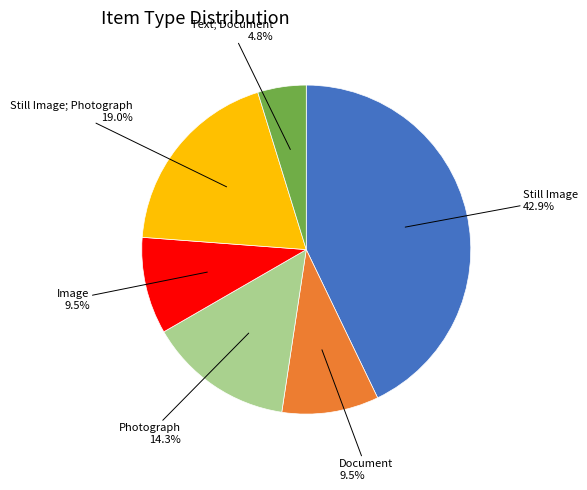

What is the ratio of the value at Image to the value at Document?

1.0